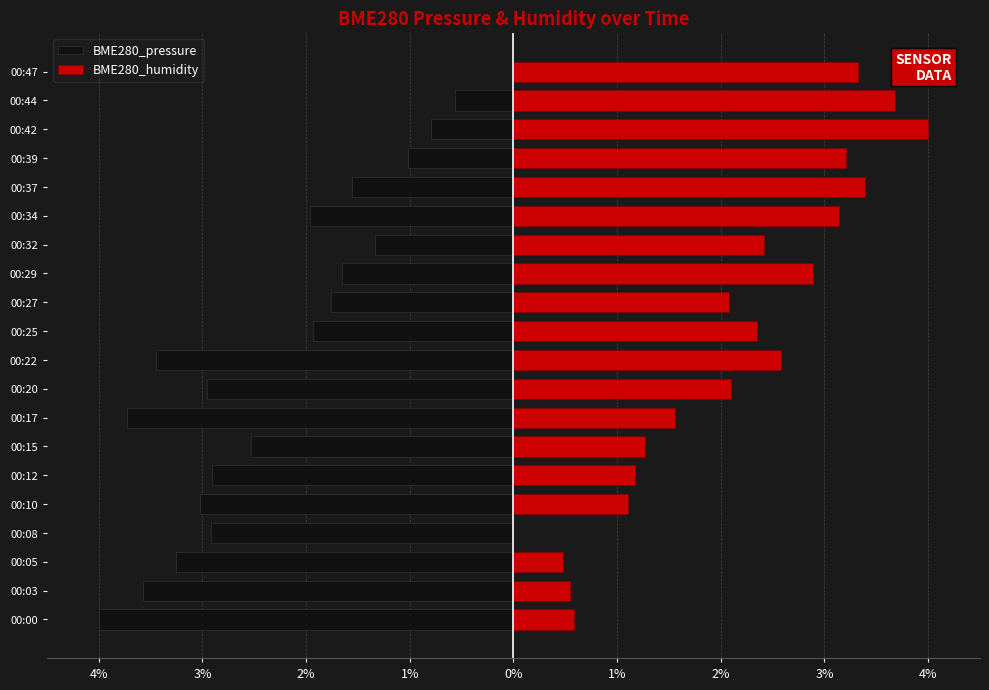

What is the difference between the BME280_humidity values at 00:10 and 00:03?

0.6